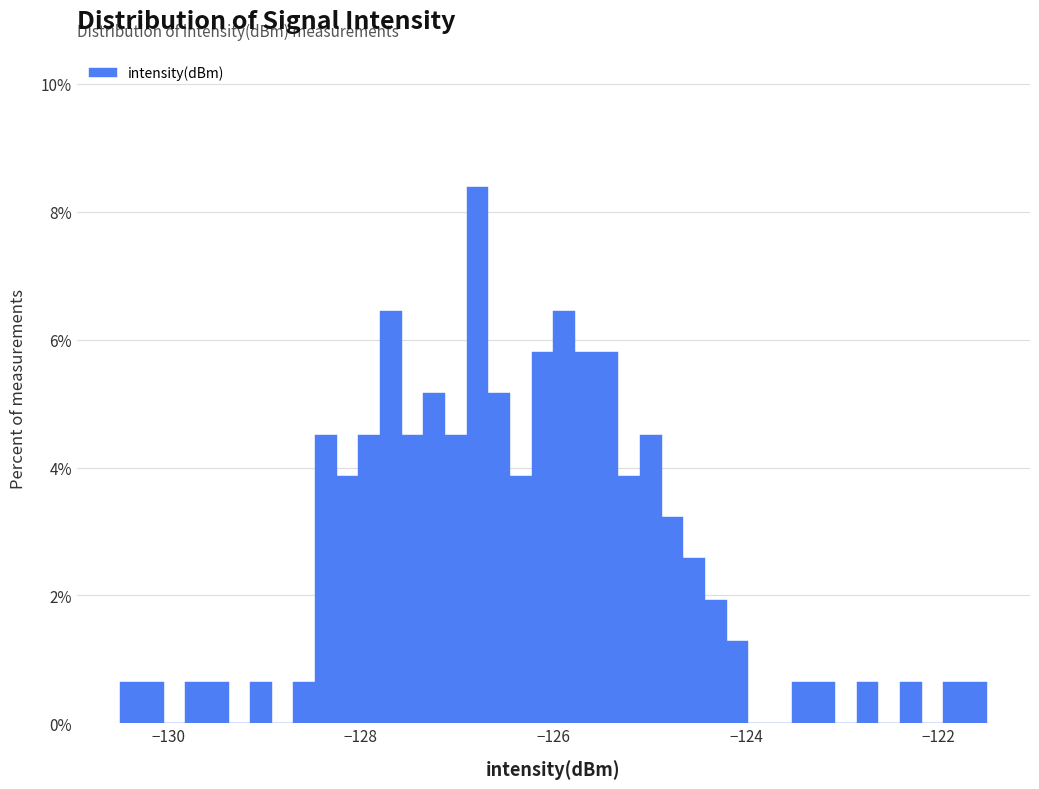

Around what value on the x-axis is the tallest bar? Give the approximate position of its centre, as read against the axis.

-126.8